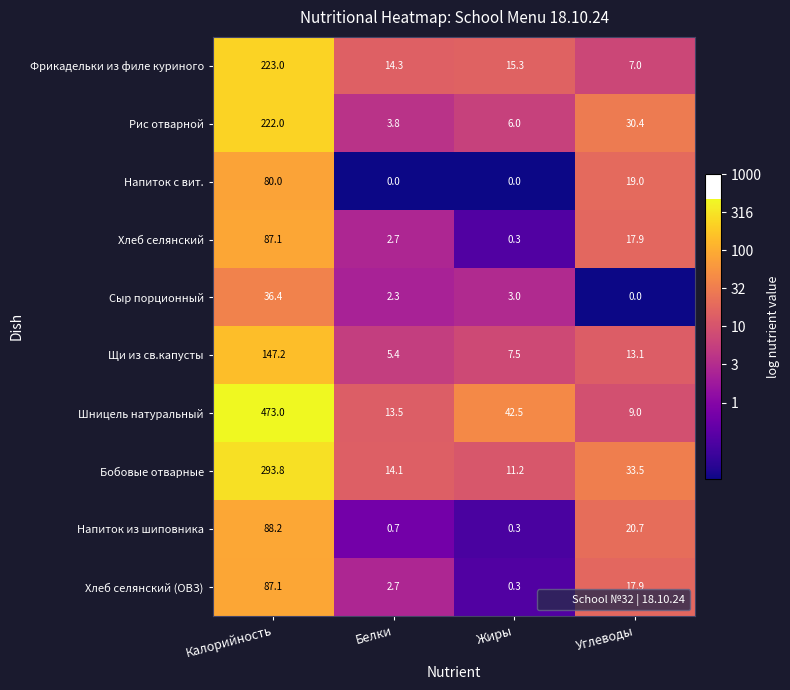

The value of Рис отварной at Белки is 3.8. True or false?

True